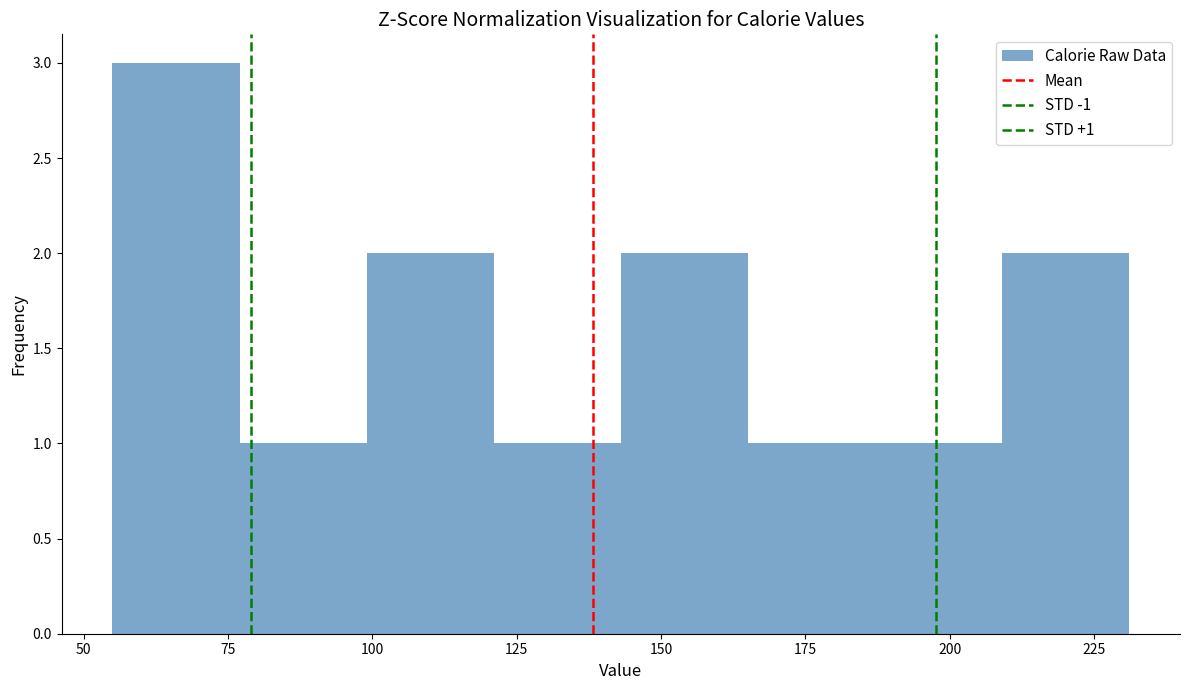

Which range on the x-axis has the tallest bar?

55 to 75